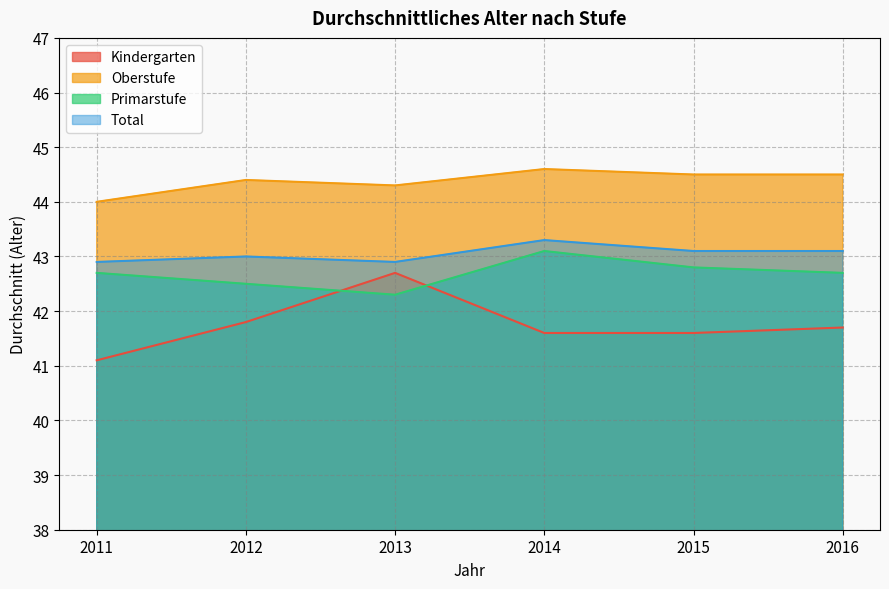

What is the maximum value for Oberstufe?

44.6